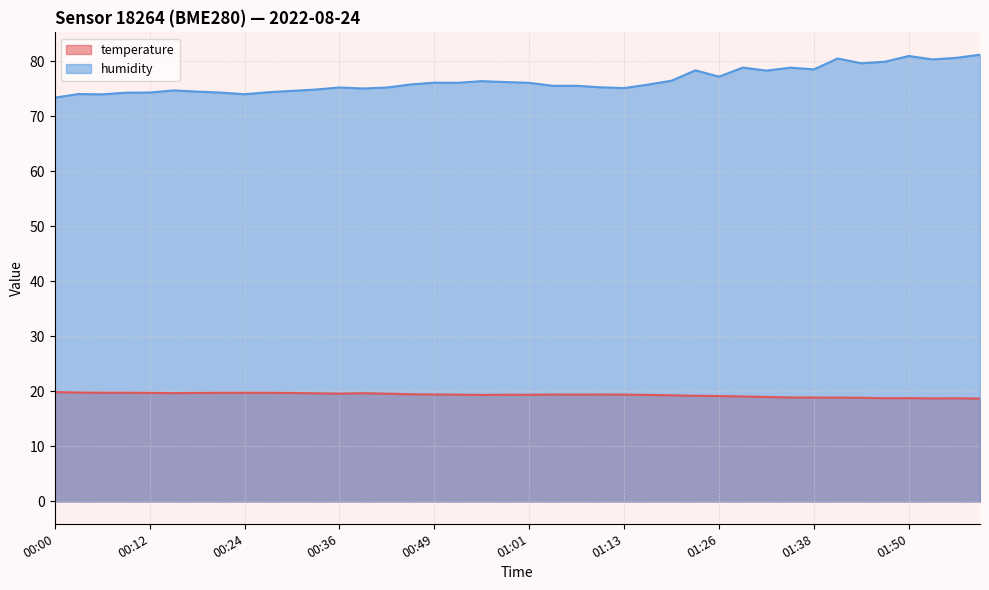

What is the value of the humidity point at the 18th from the left?

76.1